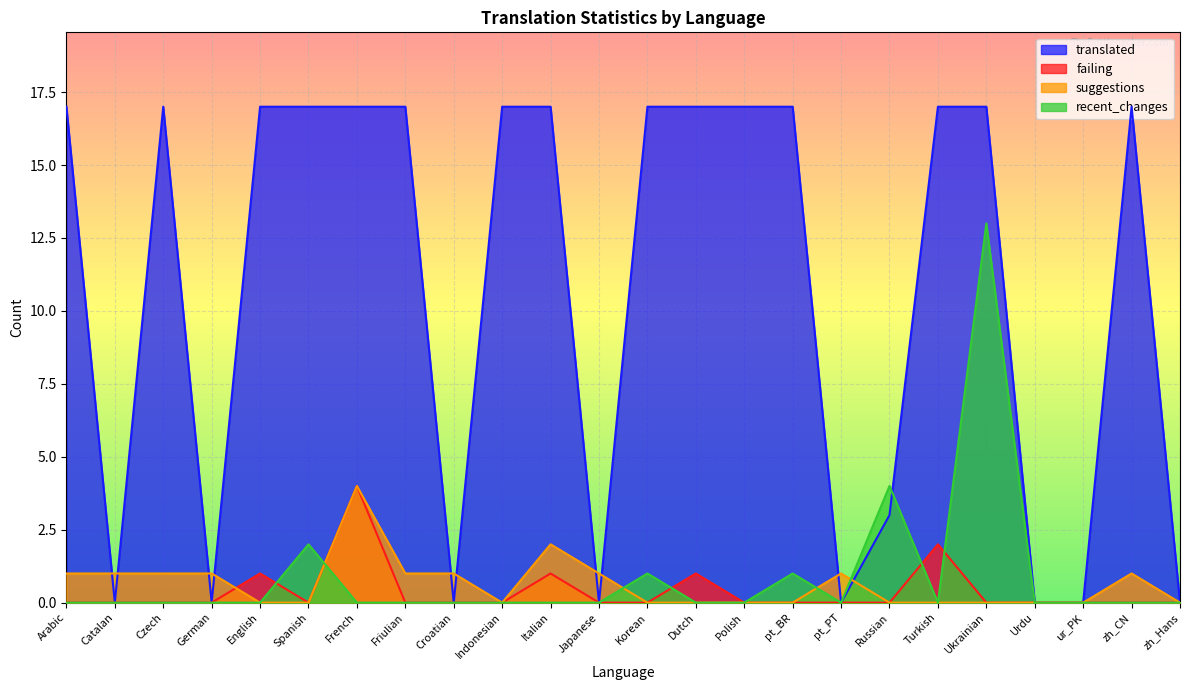

What position from the right is Ukrainian?

5